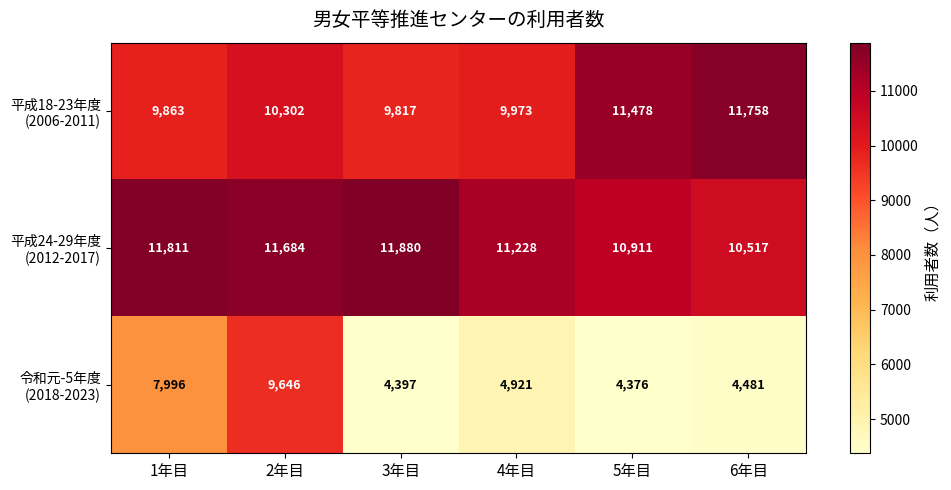

What is the total value across all series at 5年目?

26765